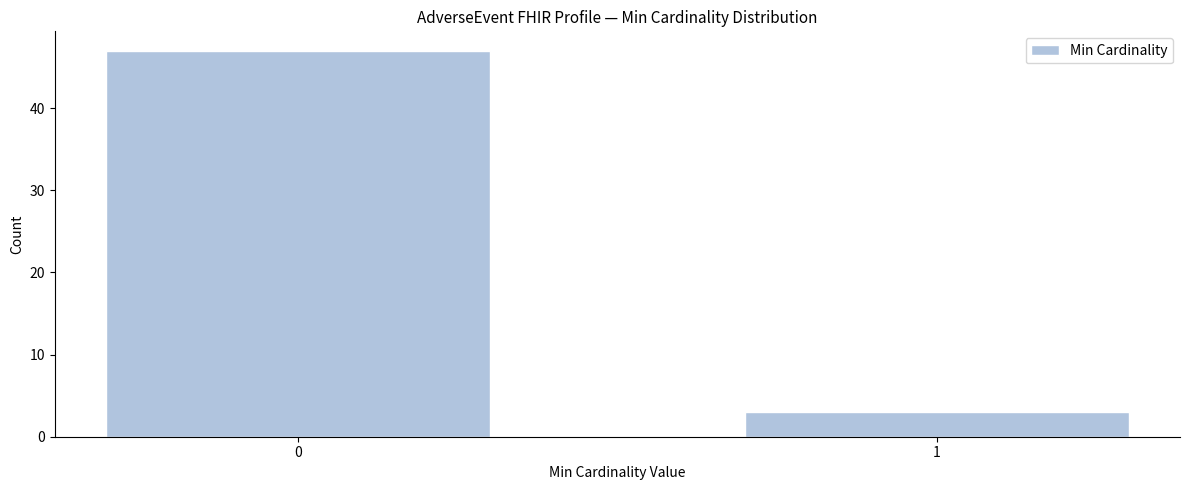

Reading left to right, list all the values displayed in this chart.

47	3